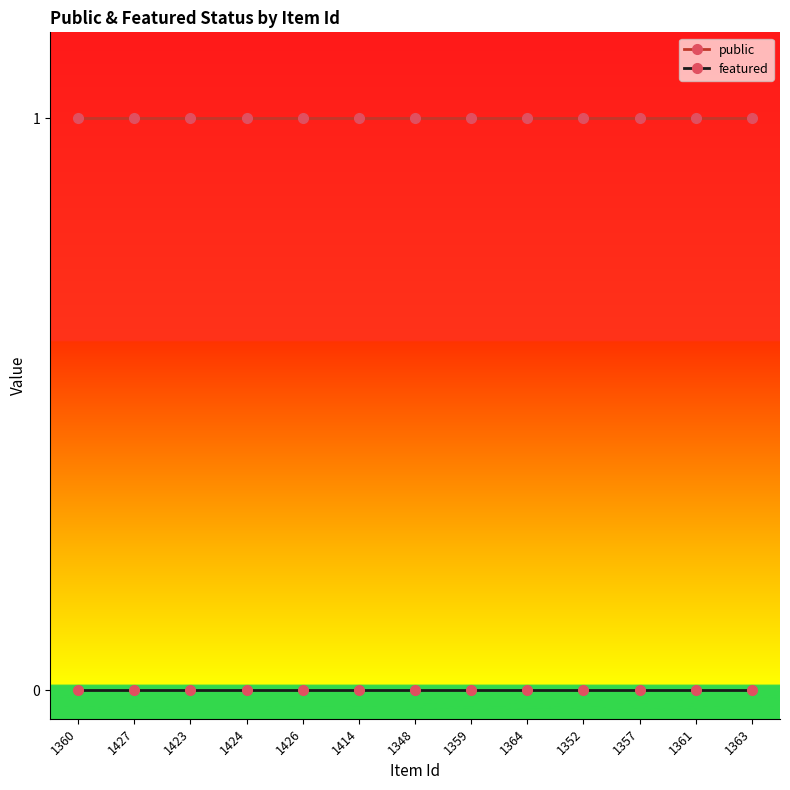

What position from the left is 1363?

13